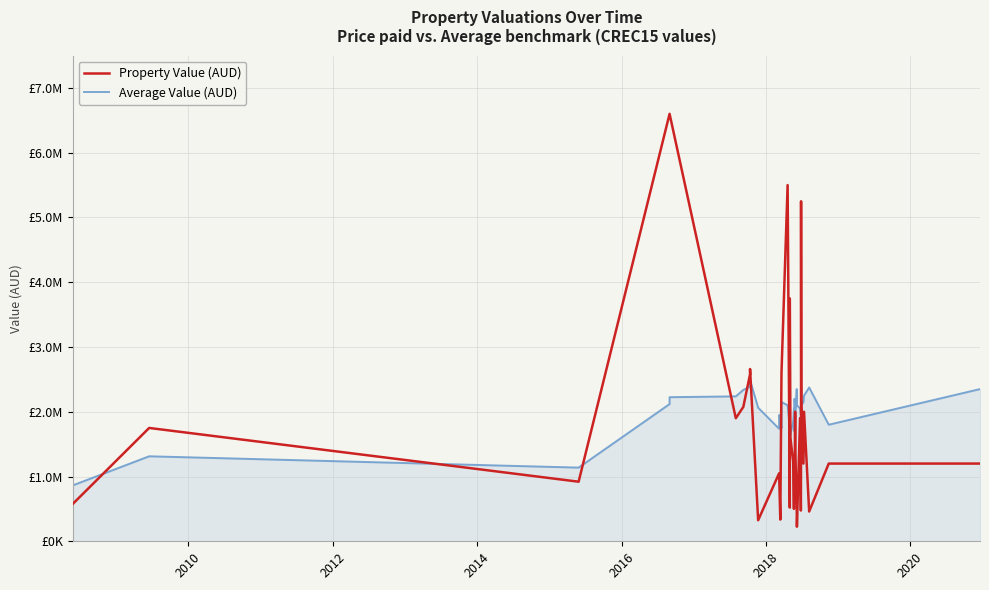

What is the value of the Property Value (AUD) point at the 30th from the left?

225000